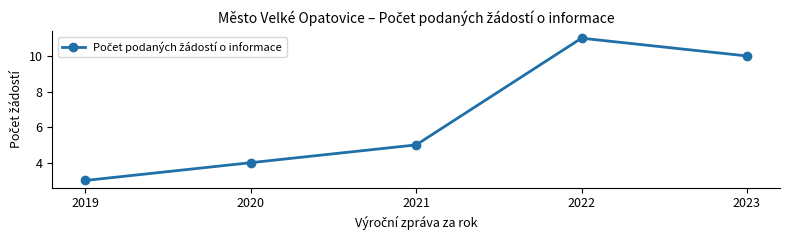

At which category does the data reach its first local peak?

2022